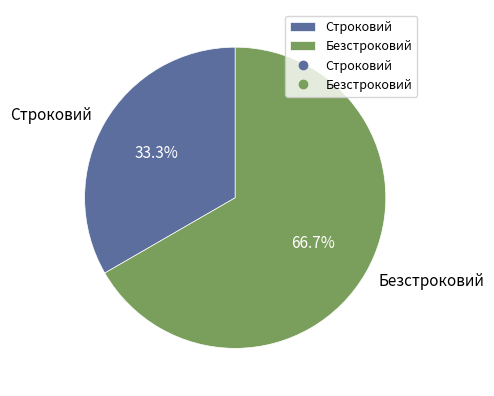

Rank the categories by value from lowest to highest.

Строковий, Безстроковий